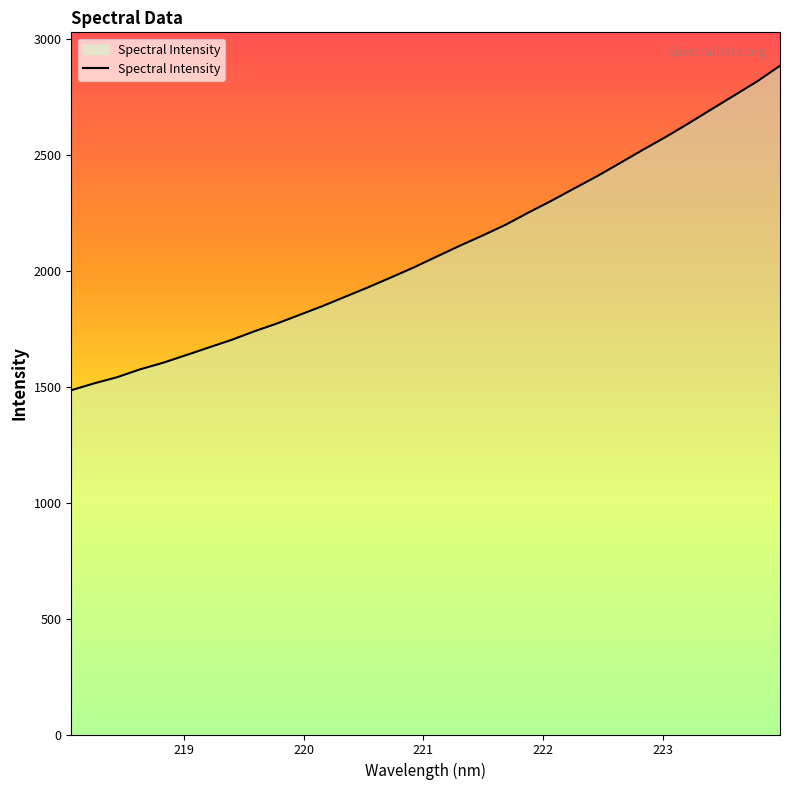

What is the smallest value displayed?

1484.2